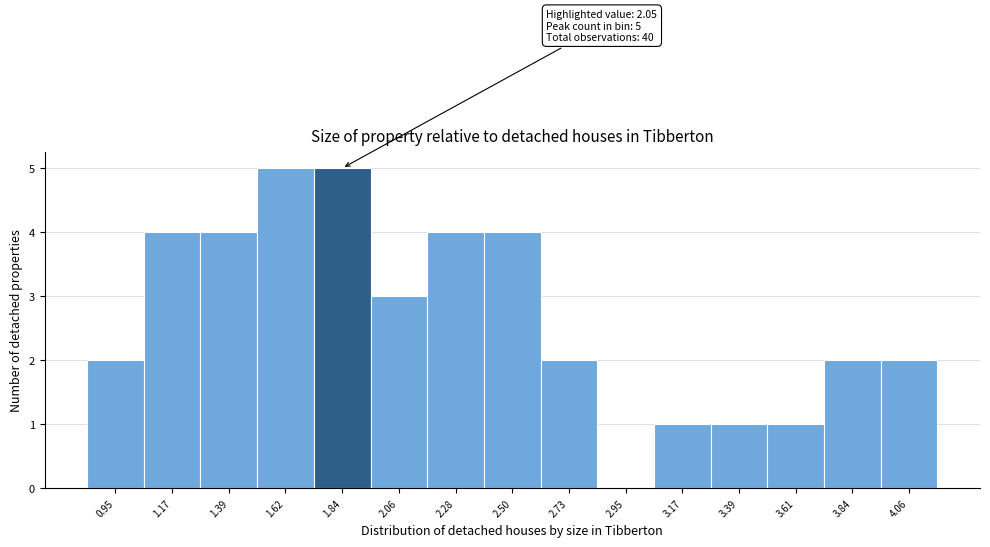

Reading left to right, list all the values displayed in this chart.

0.95=2	1.17=4	1.39=4	1.62=5	1.84=5	2.06=3	2.28=4	2.50=4	2.73=2	2.95=0	3.17=1	3.39=1	3.61=1	3.84=2	4.06=2